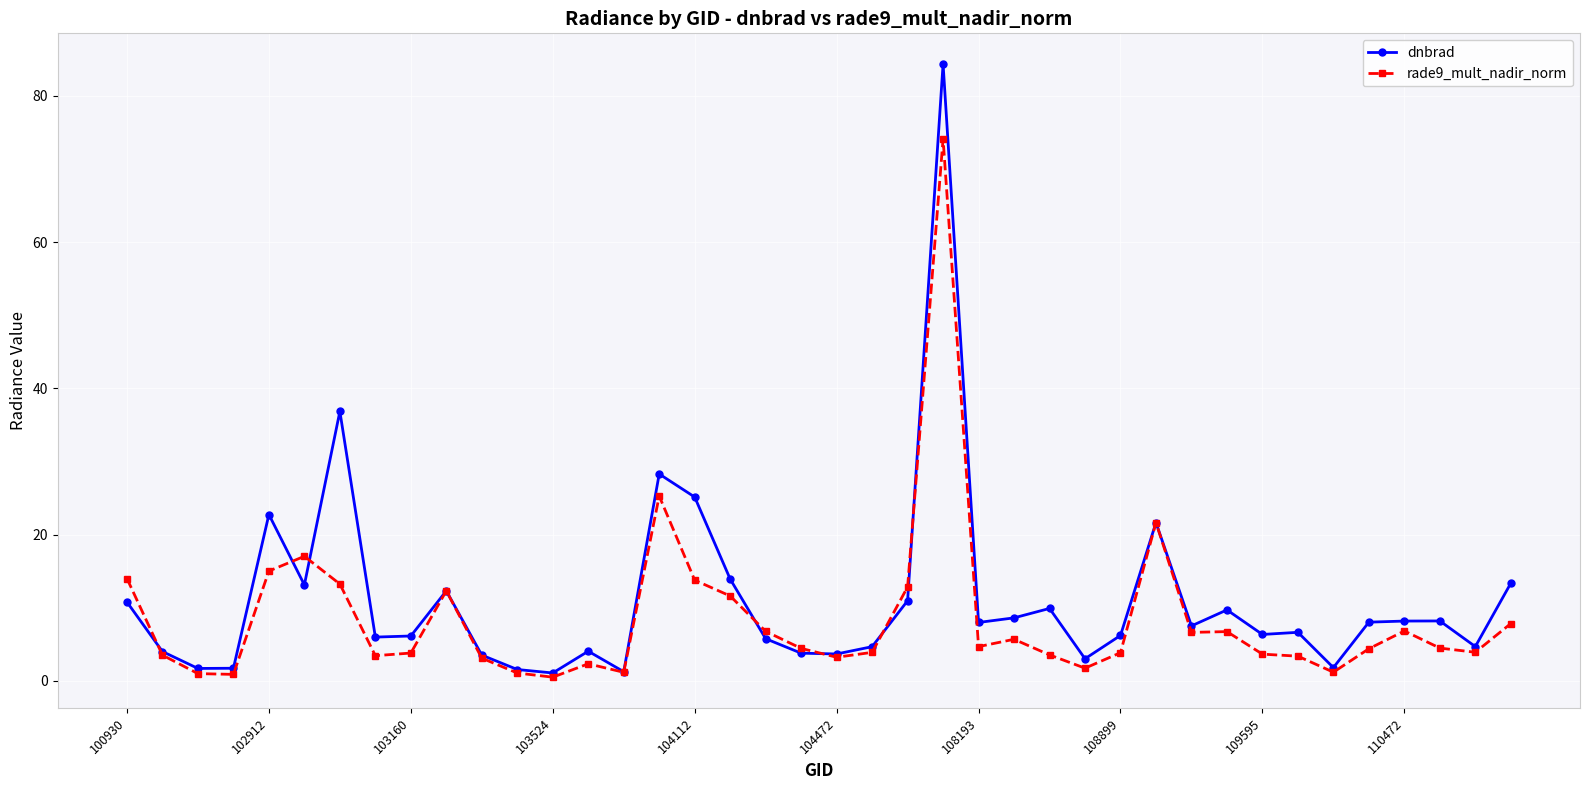

Rank the series by their maximum value, from lowest to highest.

rade9_mult_nadir_norm, dnbrad